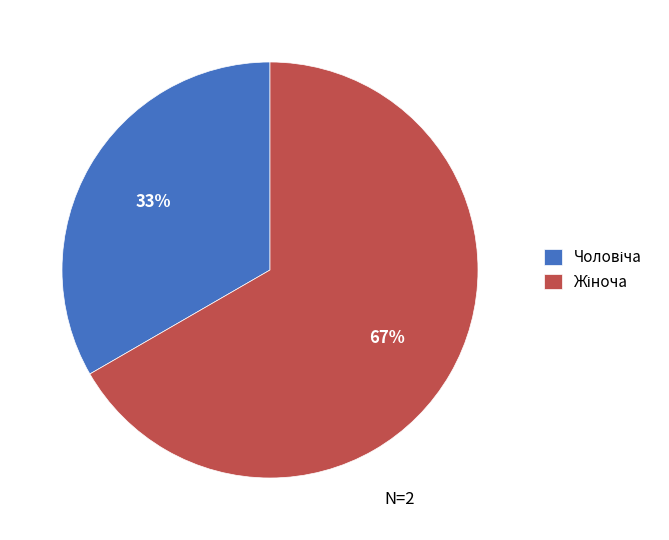

To the nearest percent, what is the average slice percentage?

50%